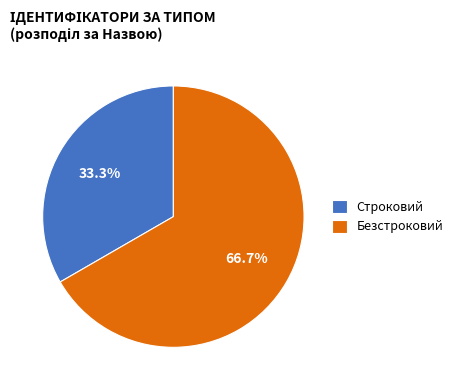

Count the number of slices in the pie.

2